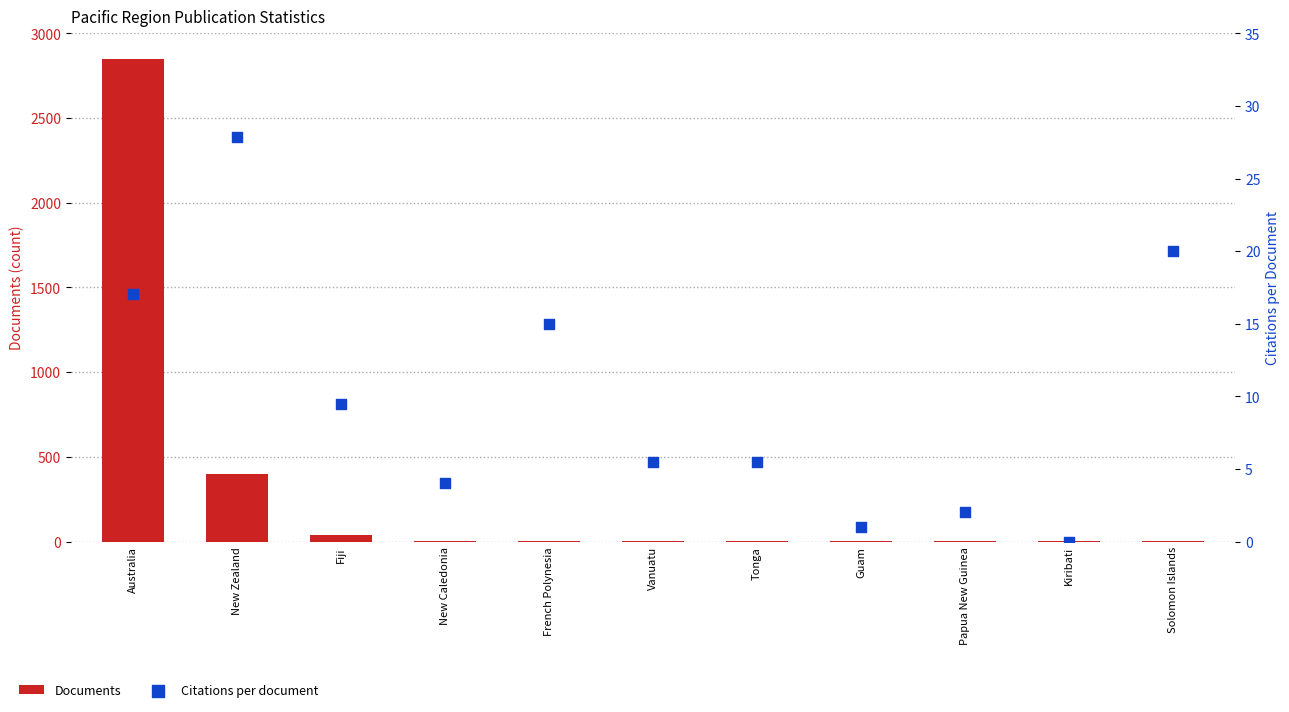

Which series has the widest spread of Y values?

Documents